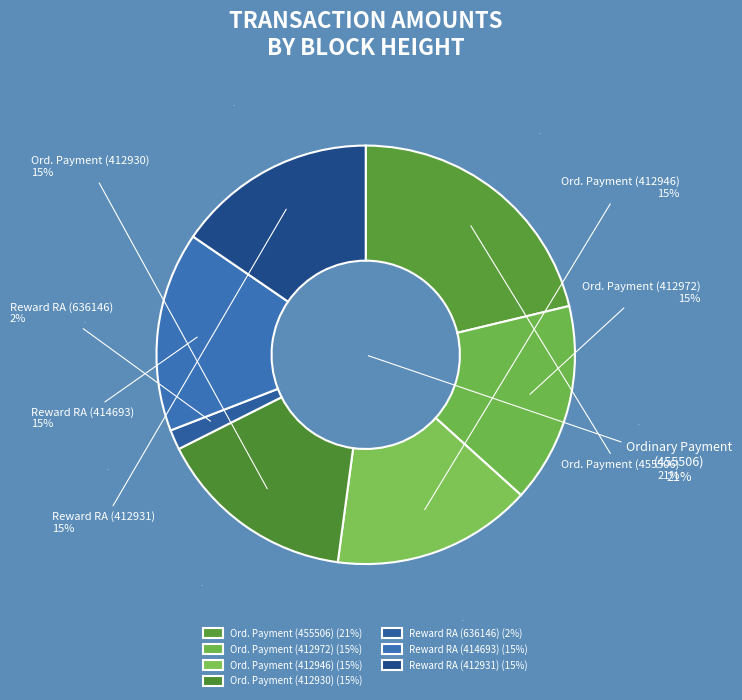

What percentage is NOT represented by Ordinary Payment (412930)?

84.6%